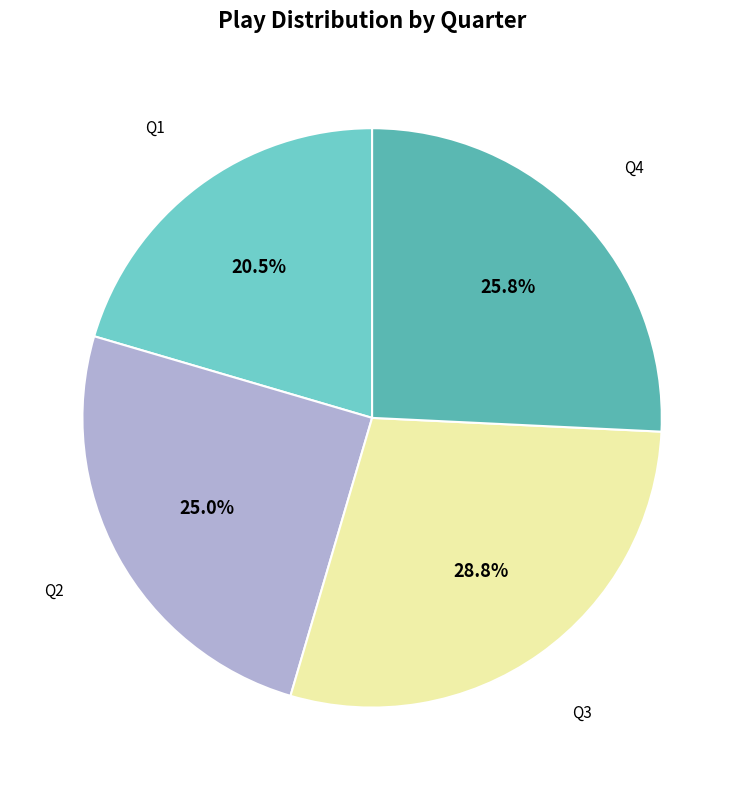

How many segments does this pie chart have?

4